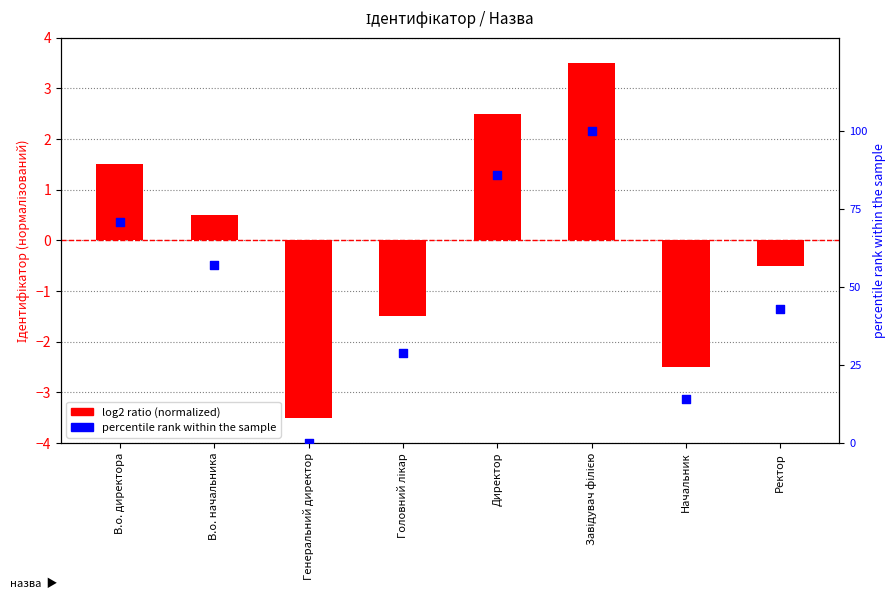

Which series reaches the minimum Y coordinate?

log2 ratio (normalized)